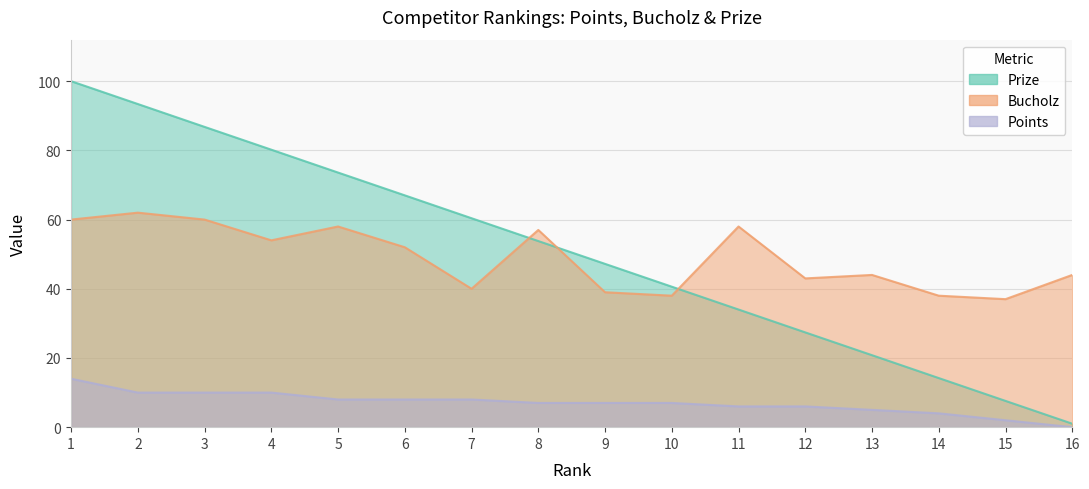

What is the difference between the maximum and minimum values in the Bucholz series?

25.0